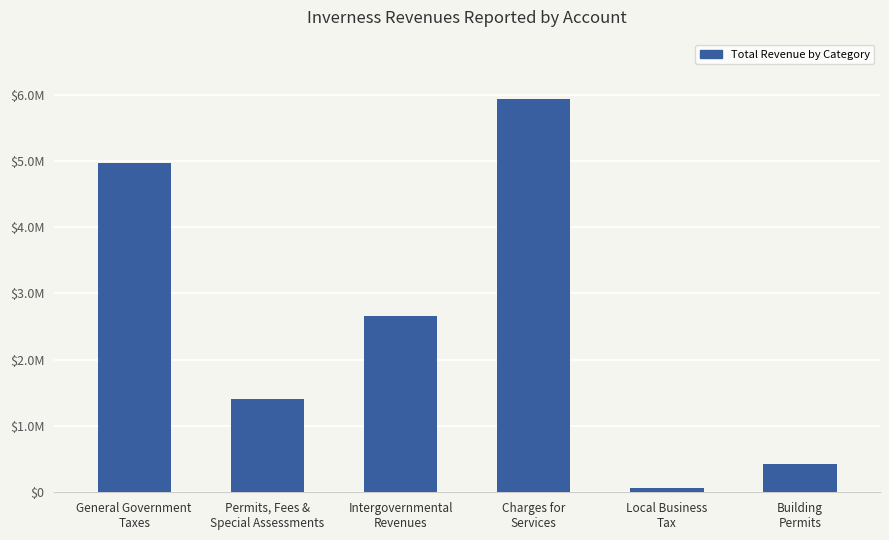

Which category has the lowest value across all series?

Local Business
Tax